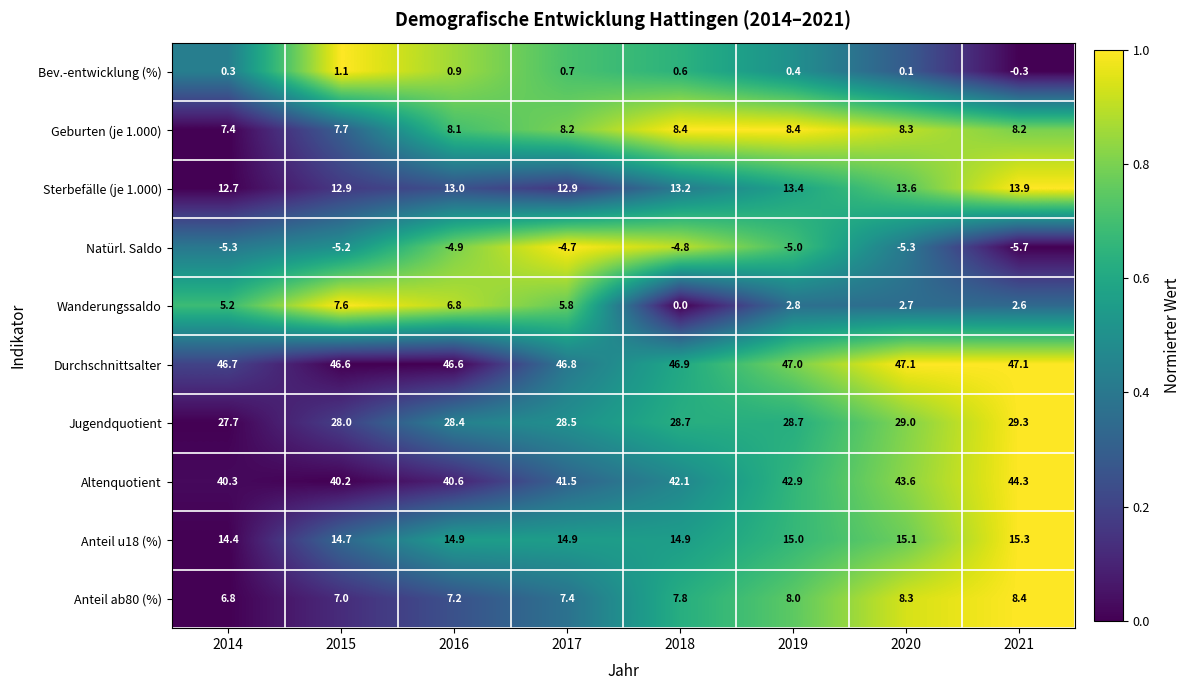

Where is Sterbefälle (je 1.000) nearest to the value 13?

2016